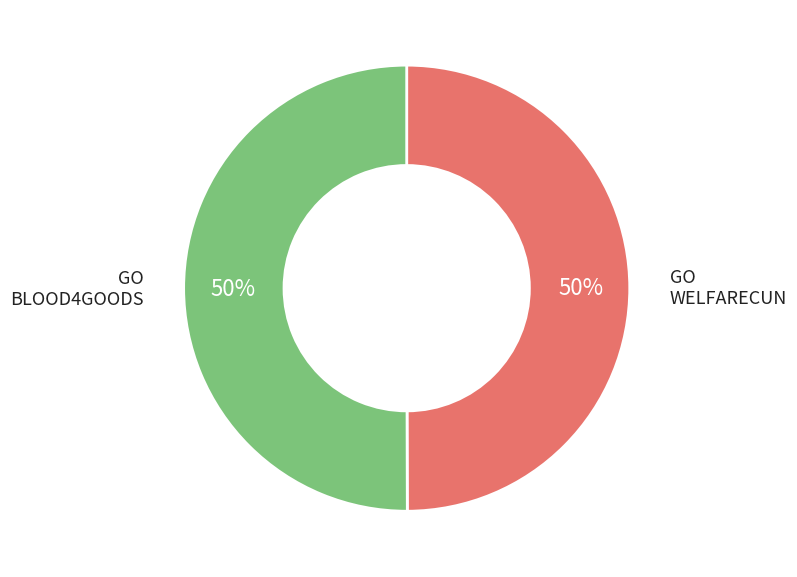

To the nearest percent, what is the average slice percentage?

50%